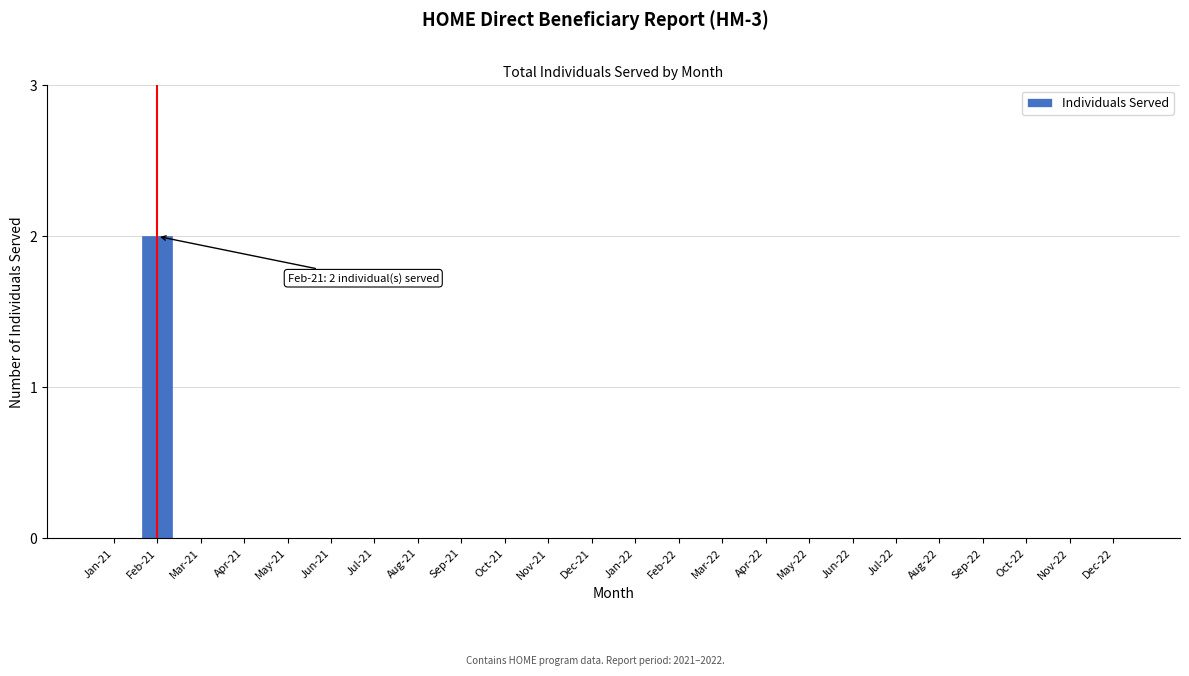

Reading left to right, transcribe all the data shown in this chart.

Jan-21=0	Feb-21=2	Mar-21=0	Apr-21=0	May-21=0	Jun-21=0	Jul-21=0	Aug-21=0	Sep-21=0	Oct-21=0	Nov-21=0	Dec-21=0	Jan-22=0	Feb-22=0	Mar-22=0	Apr-22=0	May-22=0	Jun-22=0	Jul-22=0	Aug-22=0	Sep-22=0	Oct-22=0	Nov-22=0	Dec-22=0